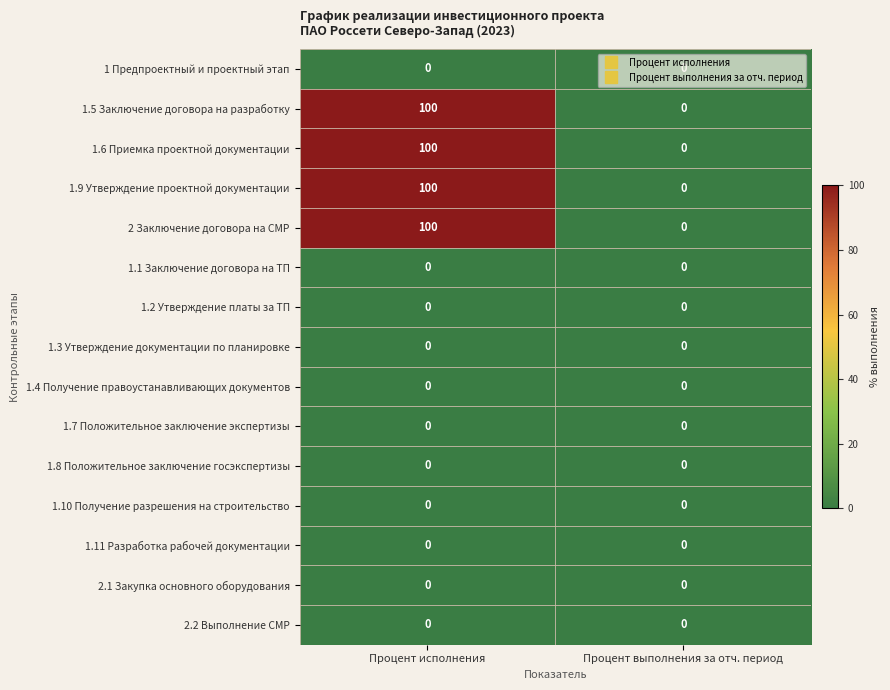

The 1.4 Получение правоустанавливающих документов series shows 0 at Процент исполнения. True or false?

True